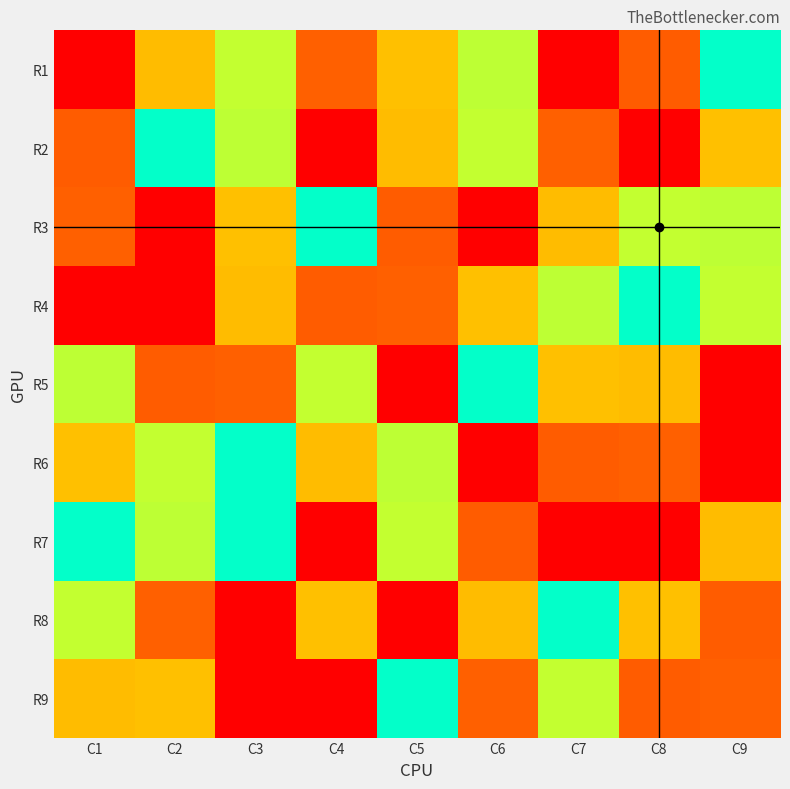

Which has a higher value, C5 or C1?

C1